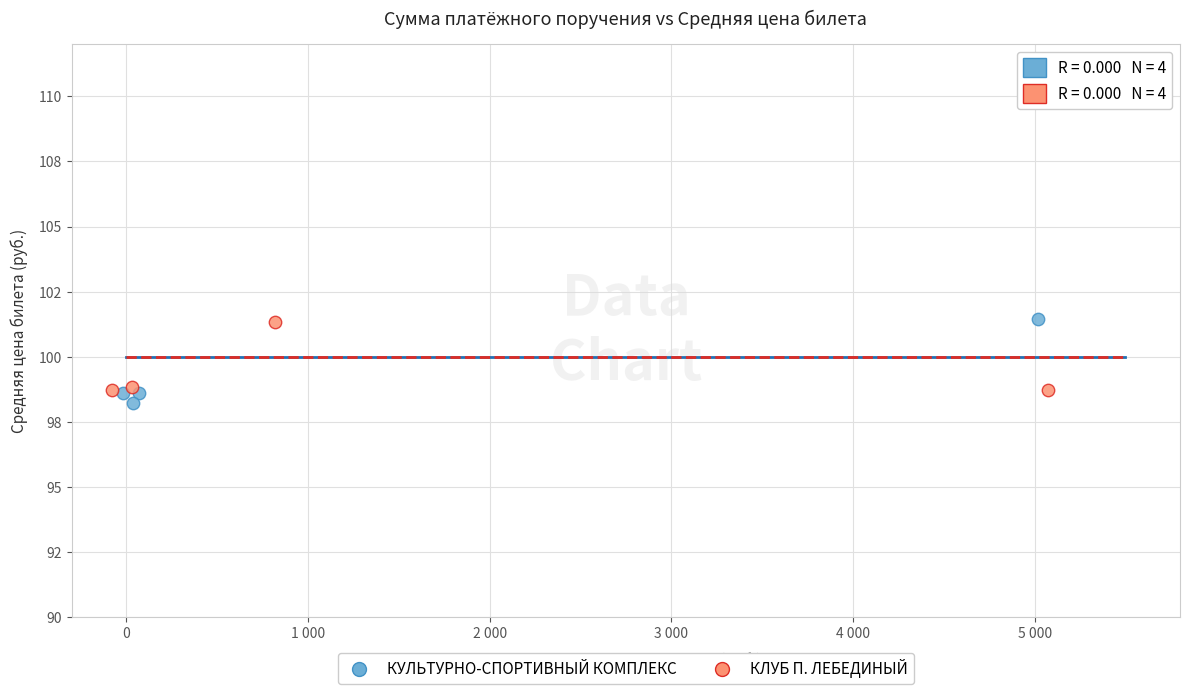

What are all the series names shown in the legend?

КУЛЬТУРНО-СПОРТИВНЫЙ КОМПЛЕКС, КЛУБ П. ЛЕБЕДИНЫЙ